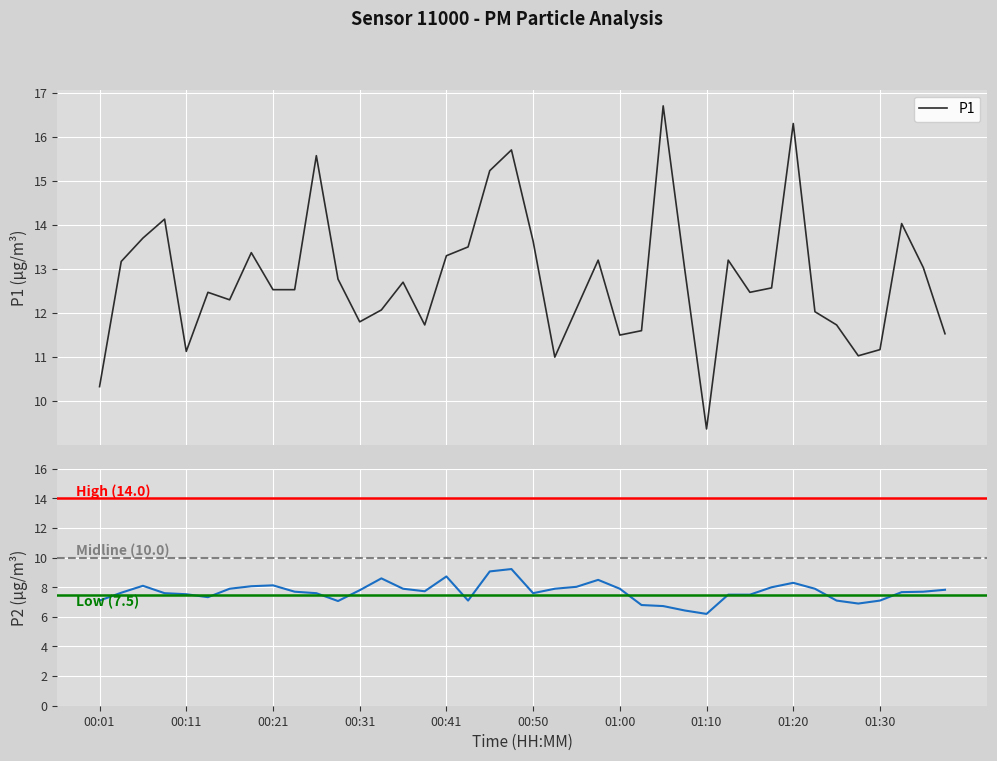

How many values in the P2 series exceed 7?

35